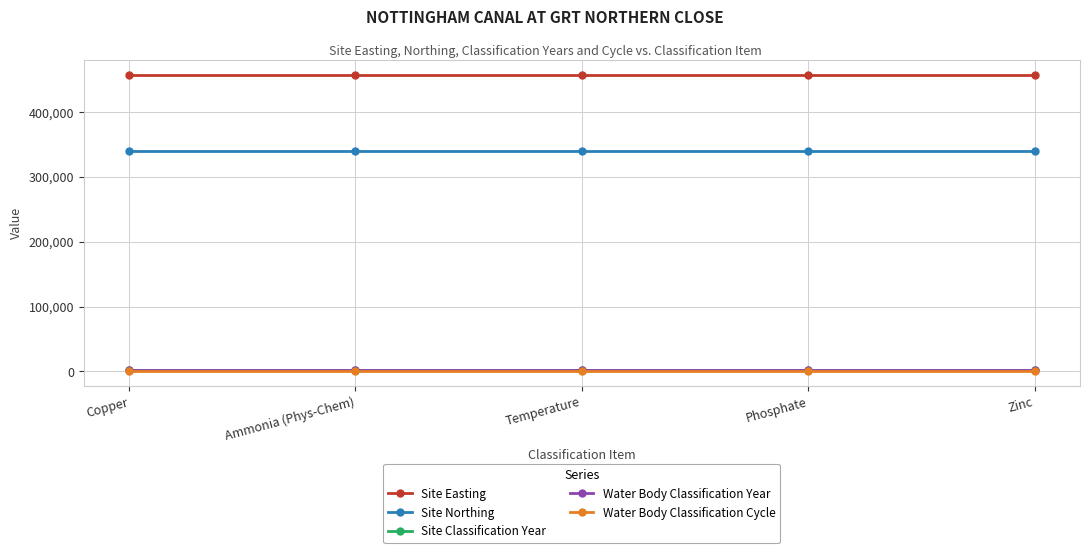

Rank the series by their maximum value, from lowest to highest.

Water Body Classification Cycle, Site Classification Year, Water Body Classification Year, Site Northing, Site Easting